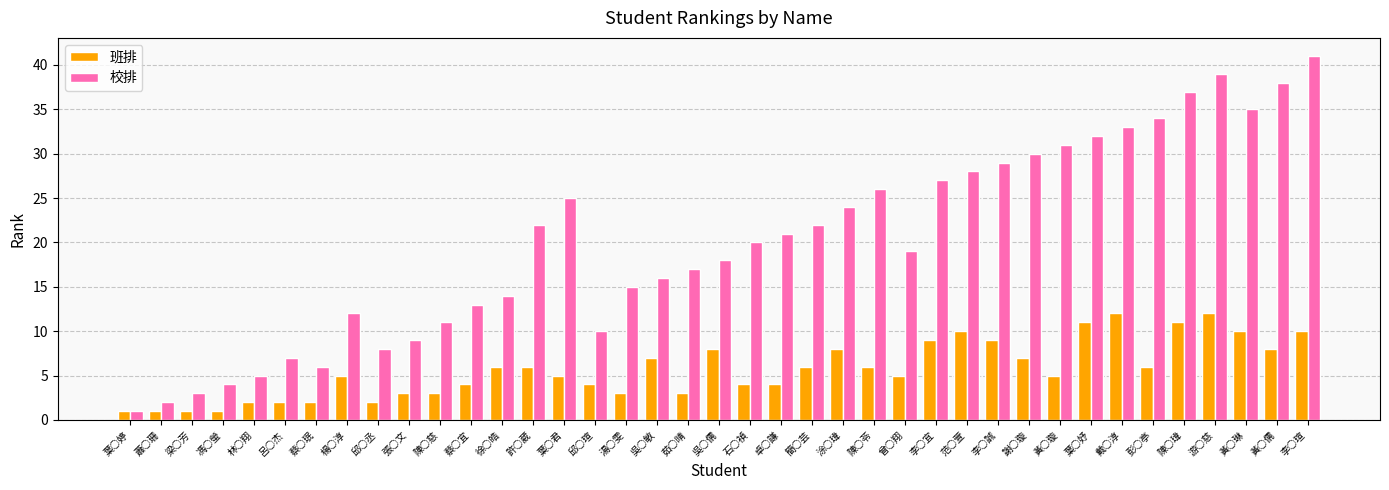

True or false: 班排 has a value of 8 at 黃○儒.

True